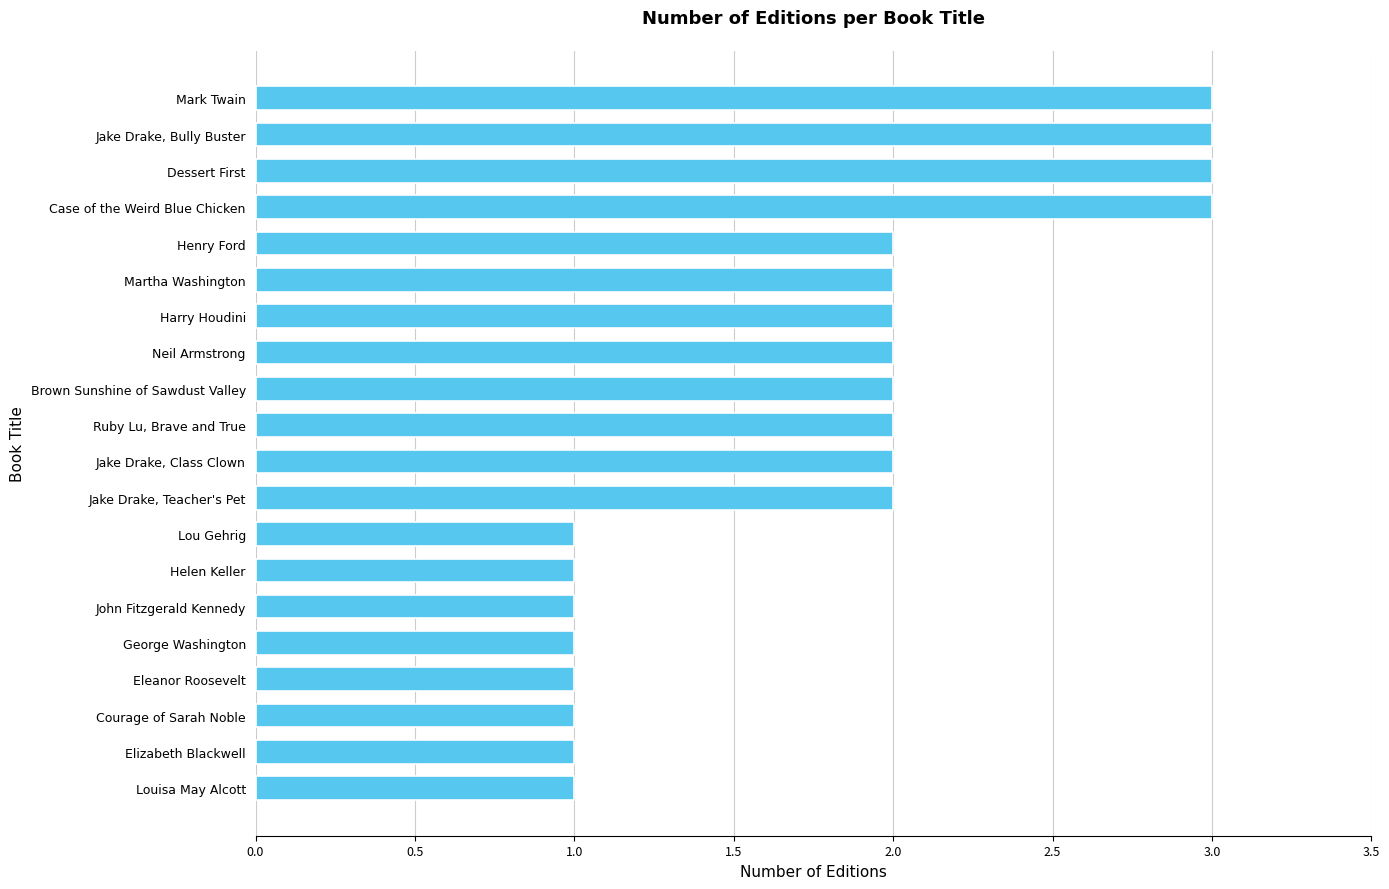

How many distinct data groups are displayed?

1